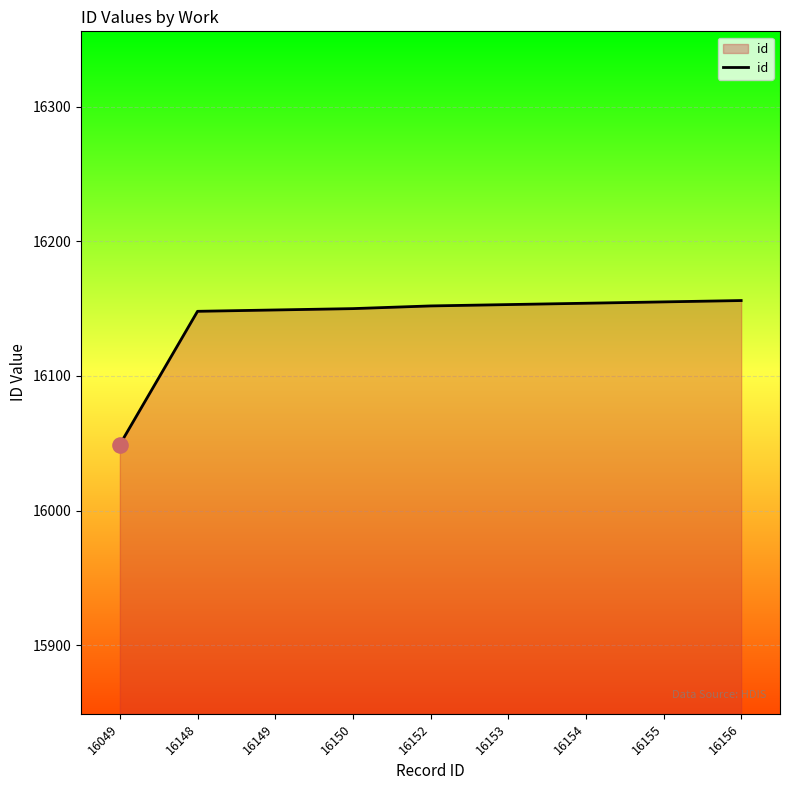

Between 16149 and 16156, which is larger?

16156